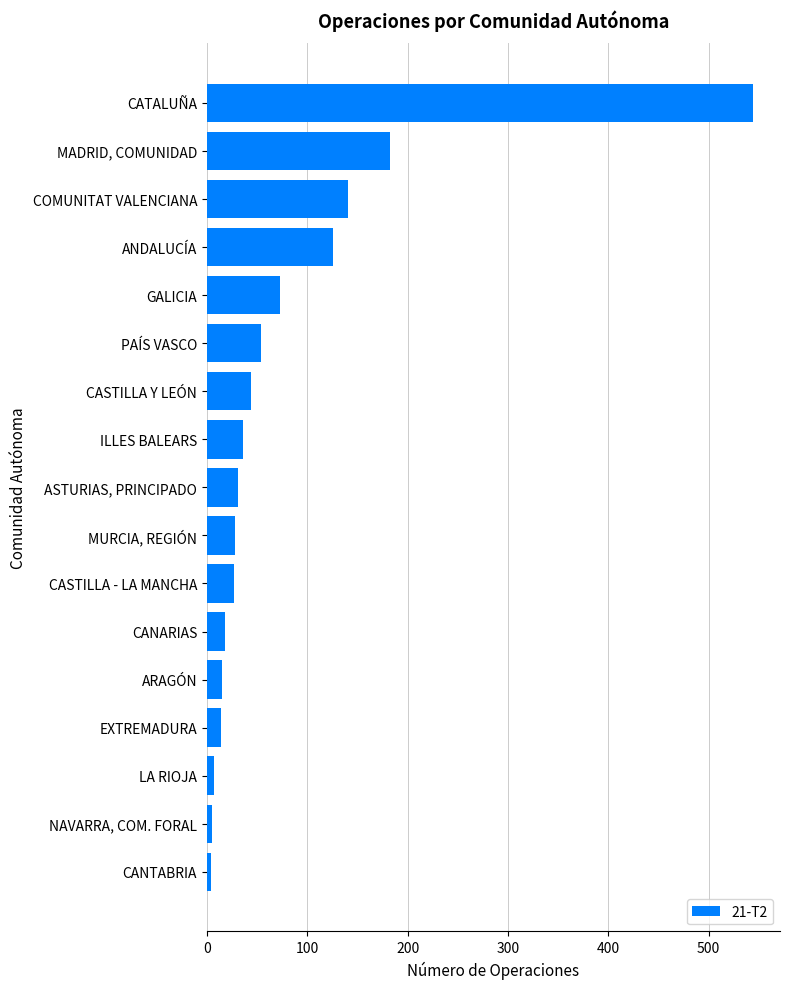

List the labels in order of value, largest first.

CATALUÑA, MADRID, COMUNIDAD, COMUNITAT VALENCIANA, ANDALUCÍA, GALICIA, PAÍS VASCO, CASTILLA Y LEÓN, ILLES BALEARS, ASTURIAS, PRINCIPADO, MURCIA, REGIÓN, CASTILLA - LA MANCHA, CANARIAS, ARAGÓN, EXTREMADURA, LA RIOJA, NAVARRA, COM. FORAL, CANTABRIA